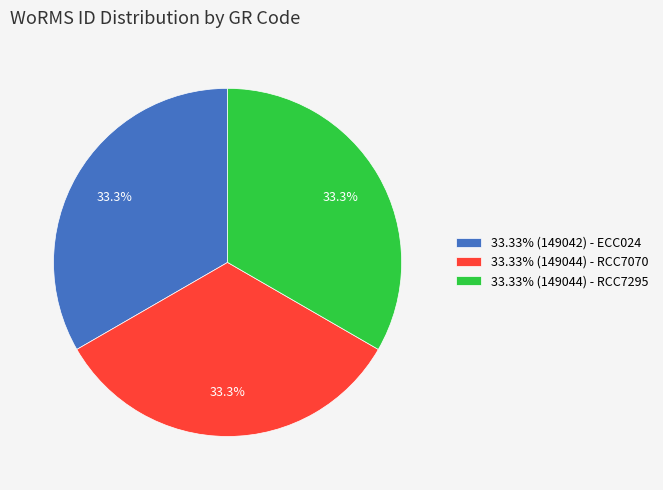

Approximately how many times larger is the value at 33.33% (149042) - ECC024 compared to 33.33% (149044) - RCC7295?

1.0